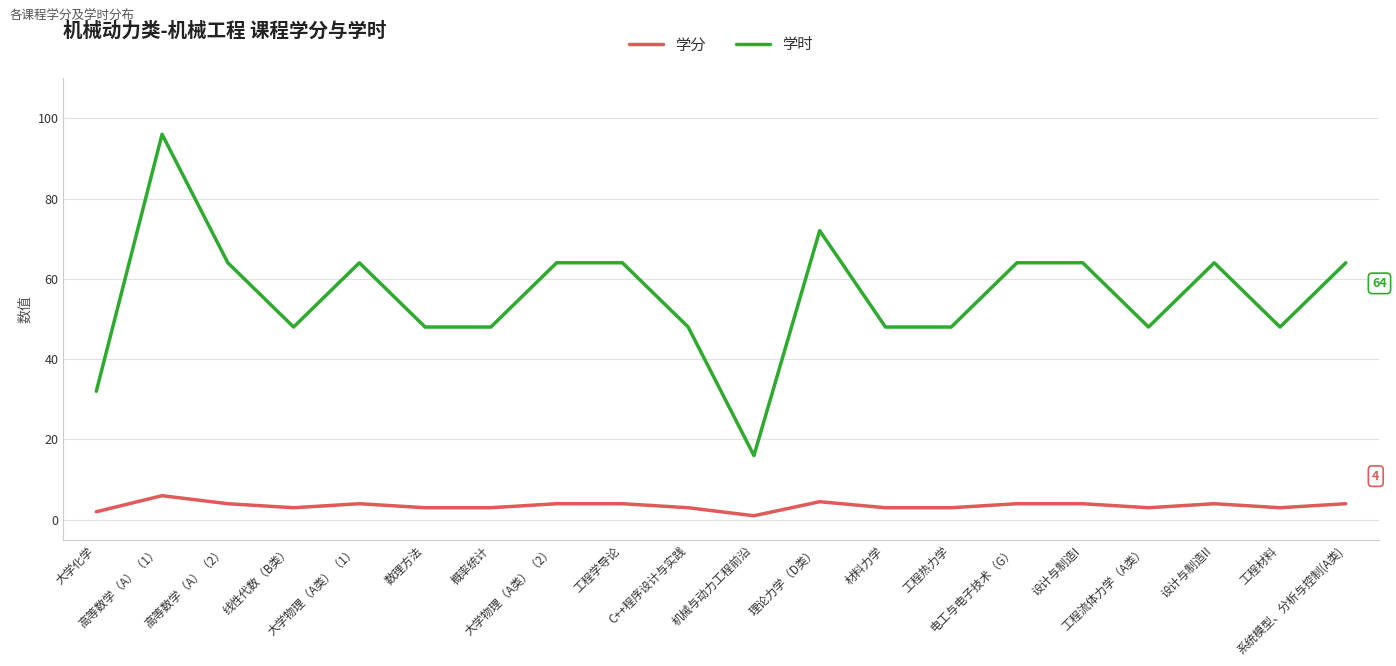

What position from the left is 工程学导论?

9